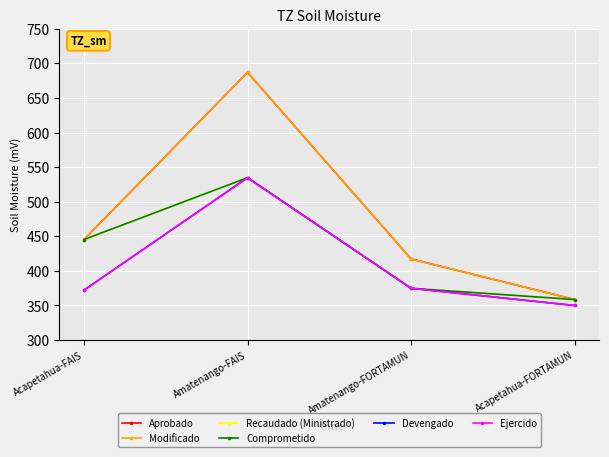

List the labels in order of Modificado value, smallest first.

Acapetahua-FORTAMUN, Amatenango-FORTAMUN, Acapetahua-FAIS, Amatenango-FAIS